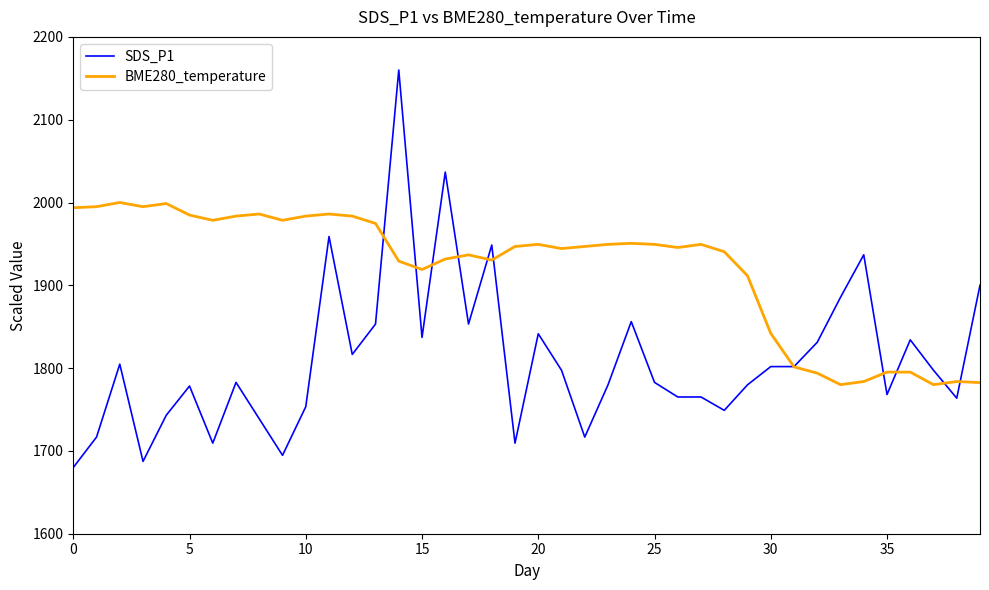

What is the minimum value for BME280_temperature?

1780.0